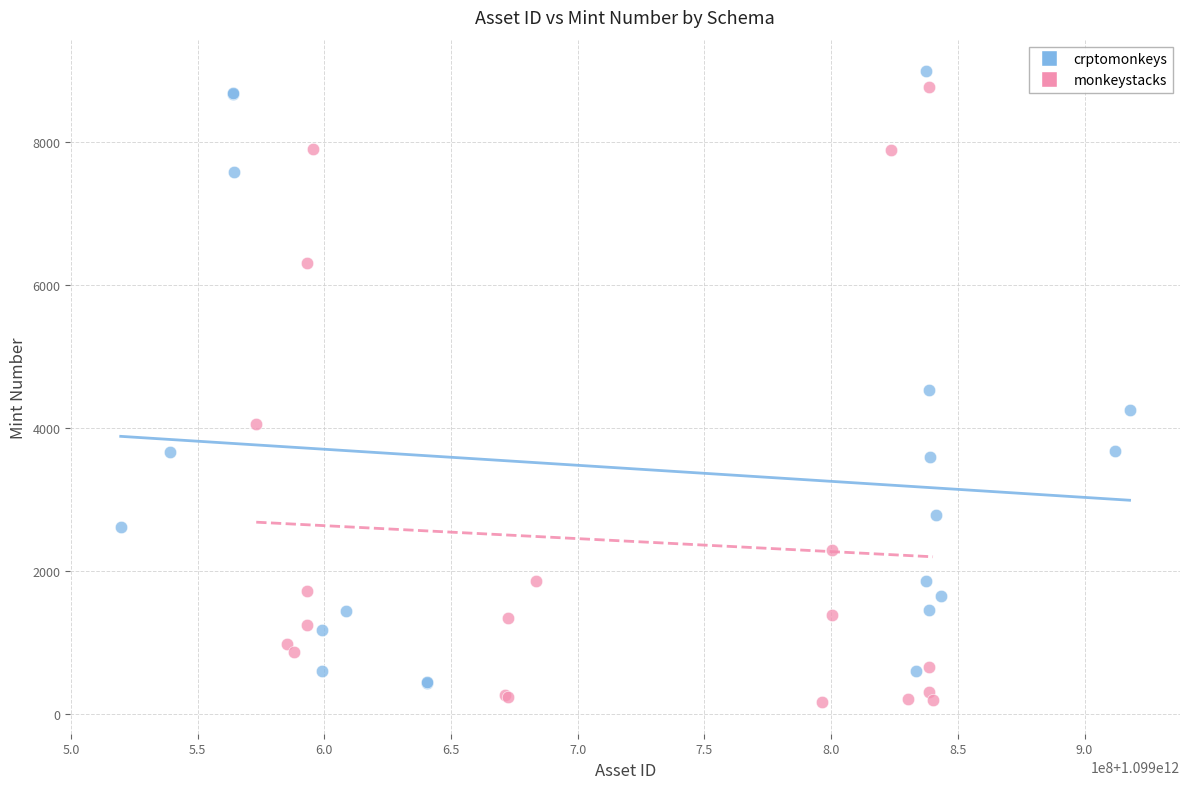

What are all the series names shown in the legend?

crptomonkeys, monkeystacks